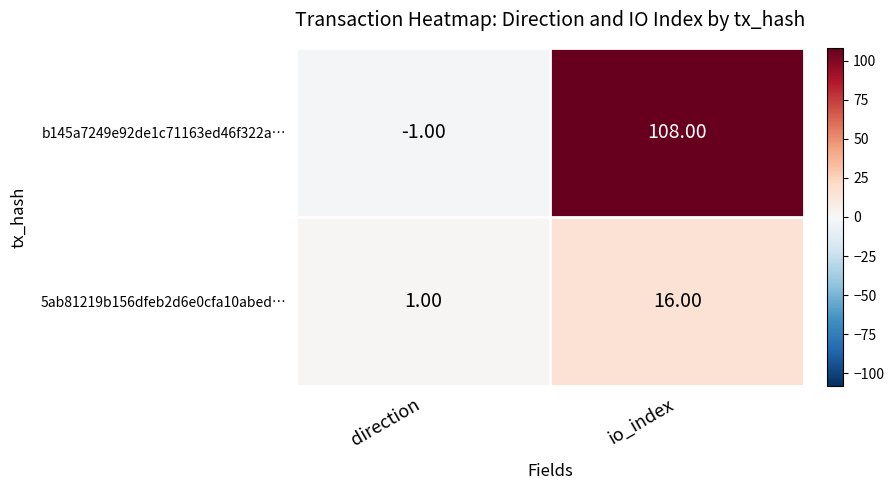

At which label is b145a7249e92de1c71163ed46f322a… closest to 53?

direction